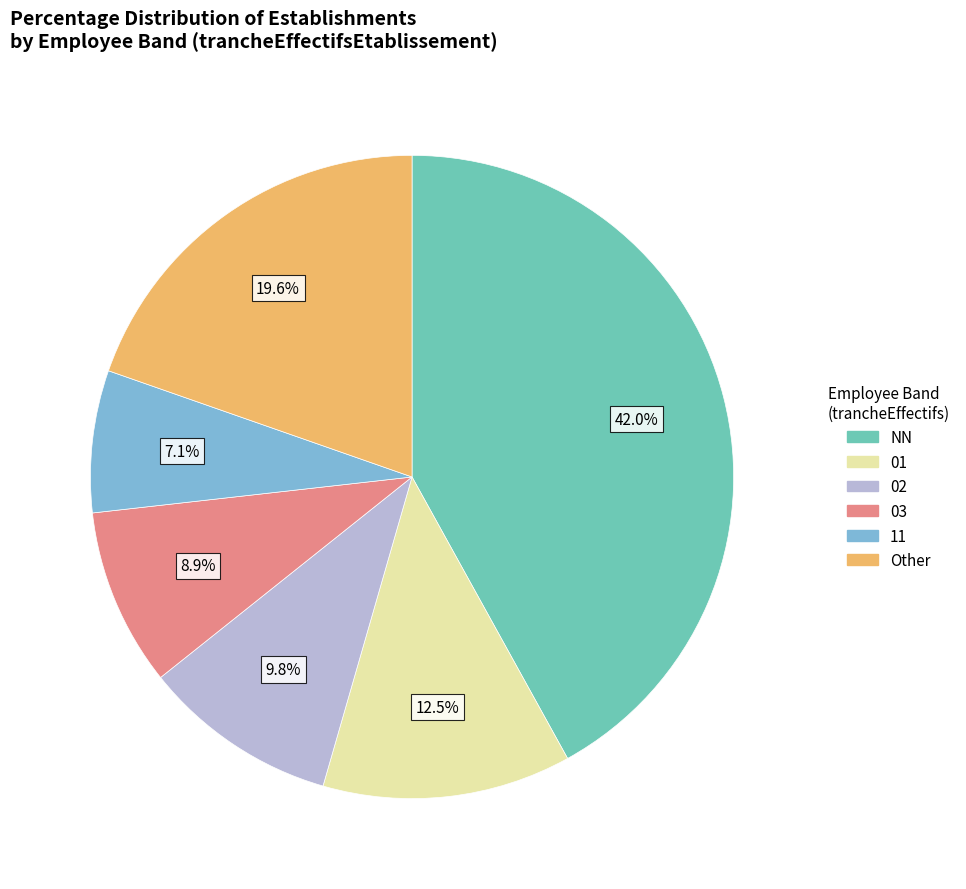

Does any single category account for the majority?

No